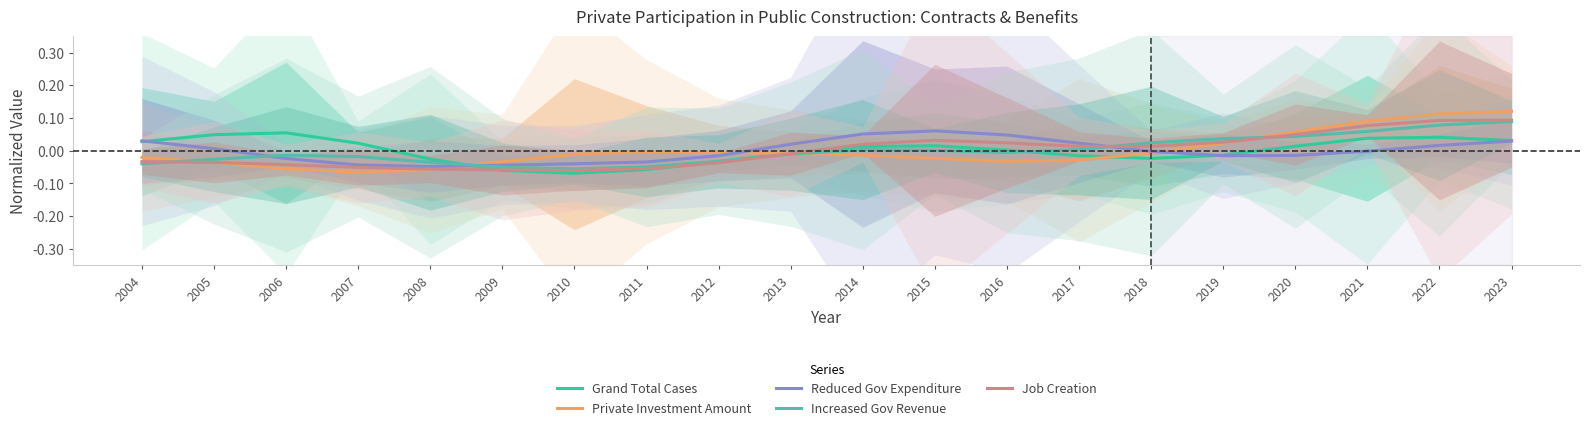

Which has a higher value, 2014 or 2018?

2014